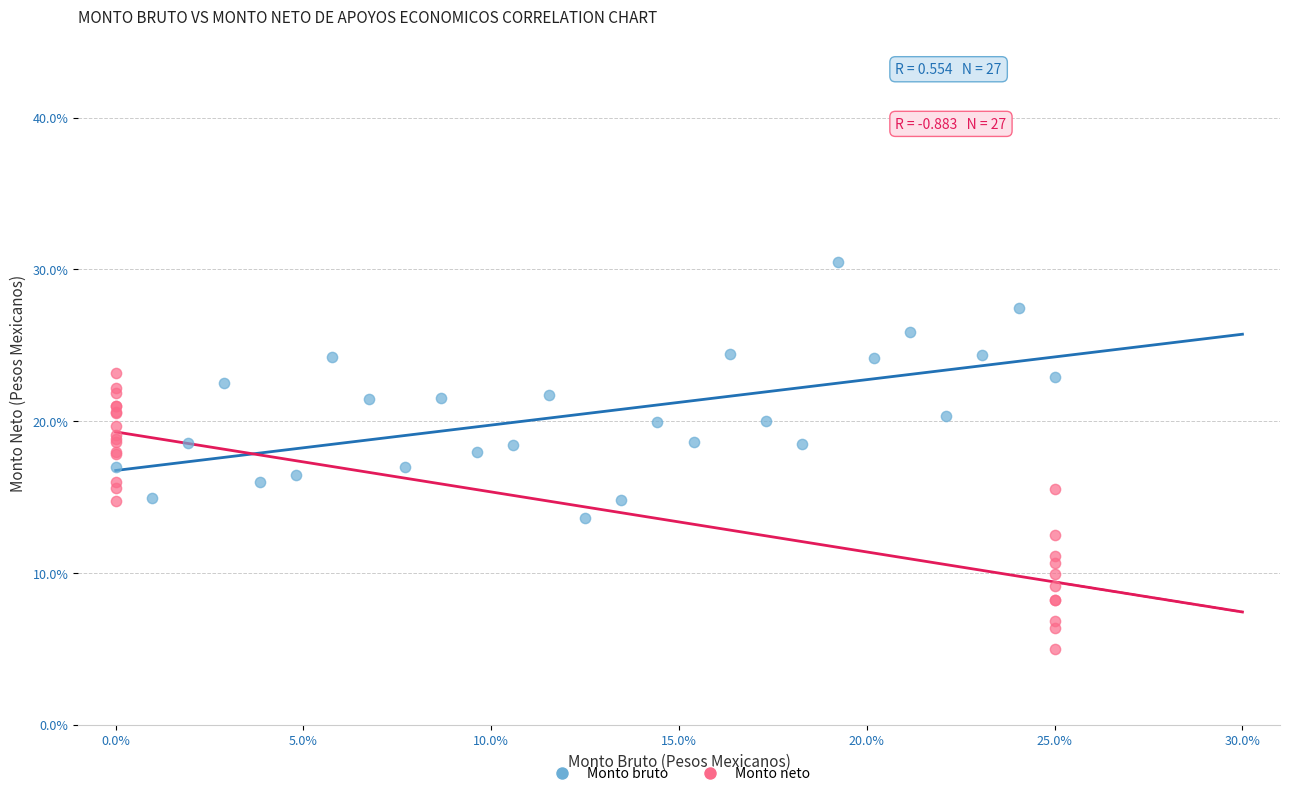

Which series reaches the minimum Y coordinate?

Monto neto